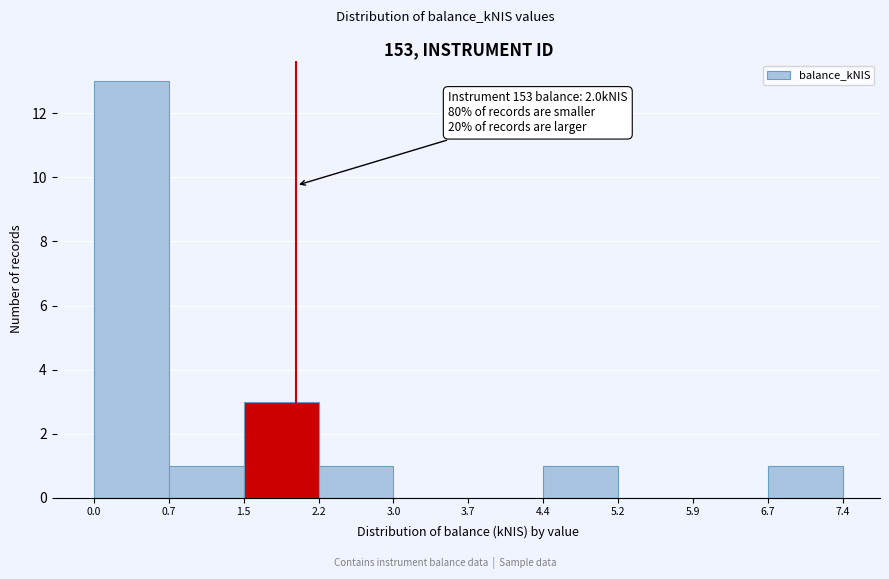

Which range on the x-axis has the tallest bar?

0.0 to 0.7